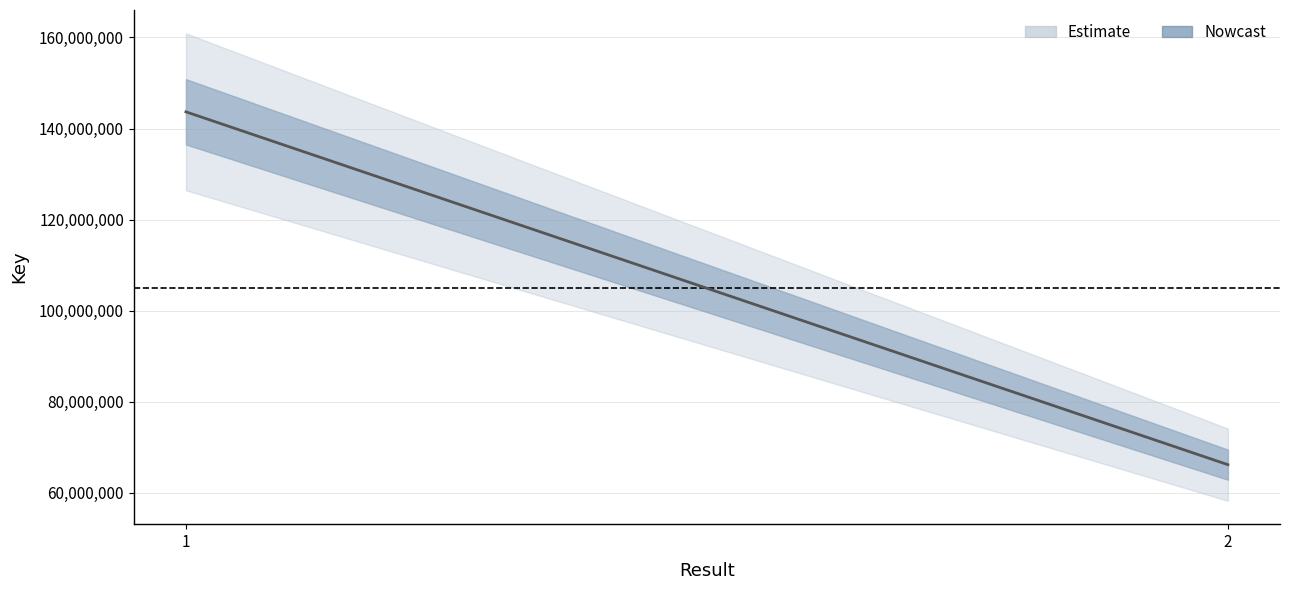

What is the difference between the values at 1 and 2?

77537013